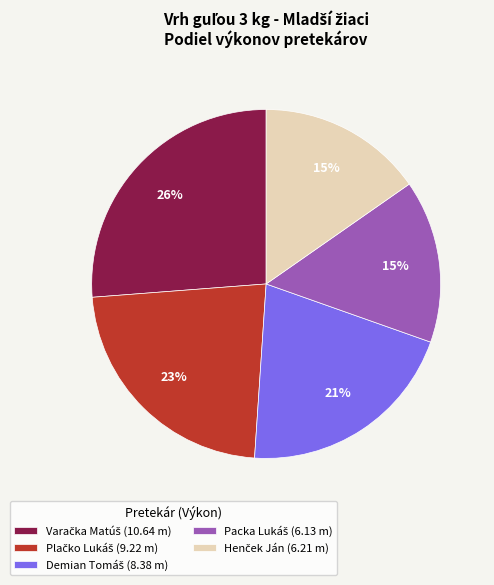

To the nearest percent, what is the difference between the largest and smallest slice percentages?

11%